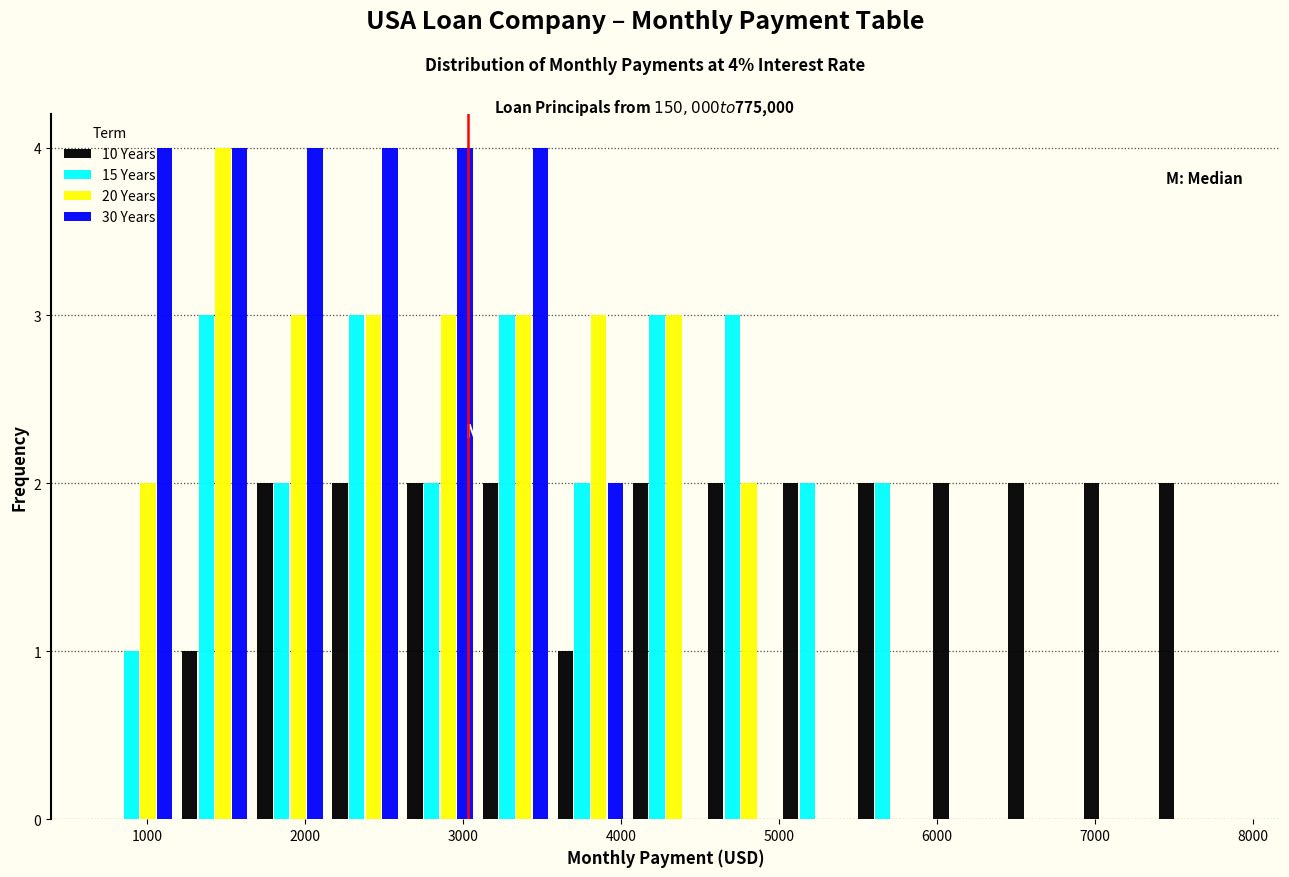

In the 20 Years series, which range on the x-axis has the tallest bar?

1200 to 1700